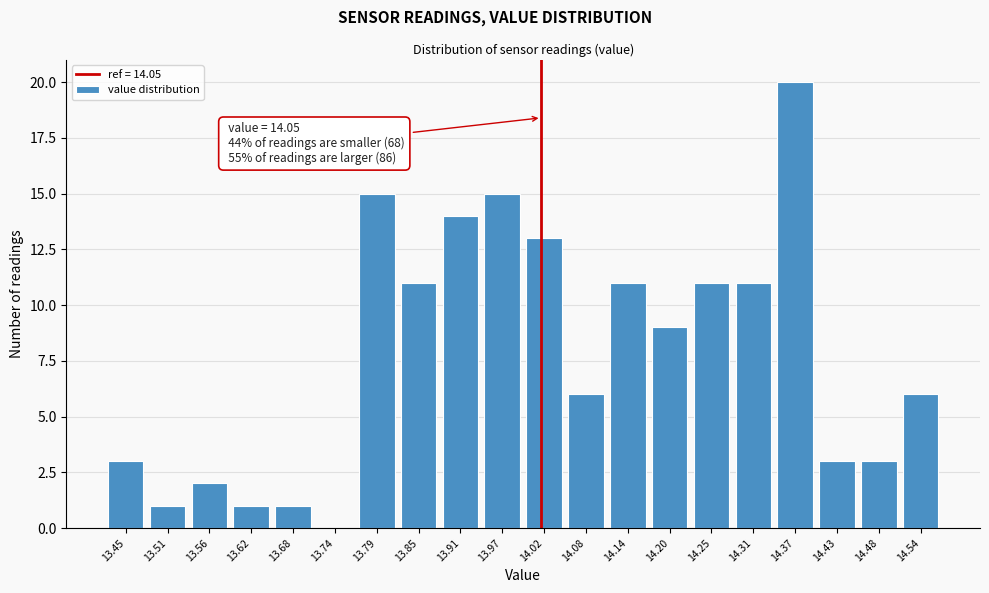

Reading left to right, transcribe all the data shown in this chart.

13.45=3	13.51=1	13.56=2	13.62=1	13.68=1	13.74=0	13.79=15	13.85=11	13.91=14	13.97=15	14.02=13	14.08=6	14.14=11	14.20=9	14.25=11	14.31=11	14.37=20	14.43=3	14.48=3	14.54=6